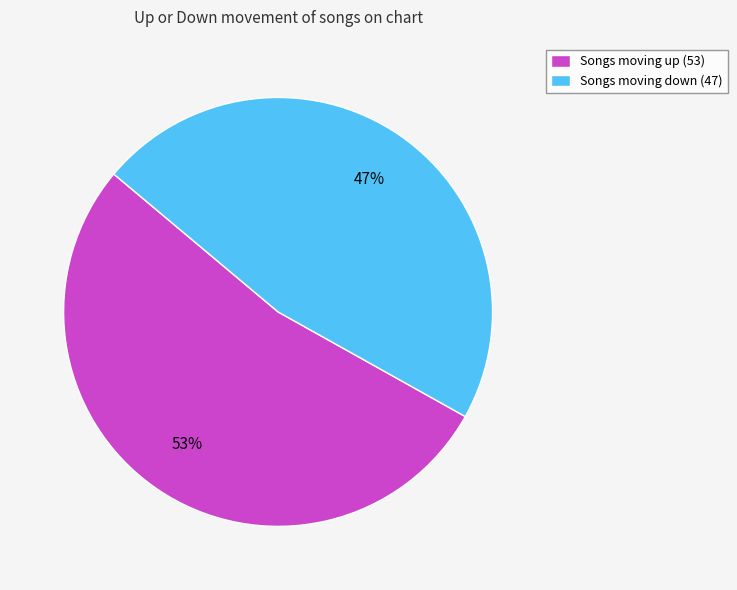

How many slices are in this pie chart?

2